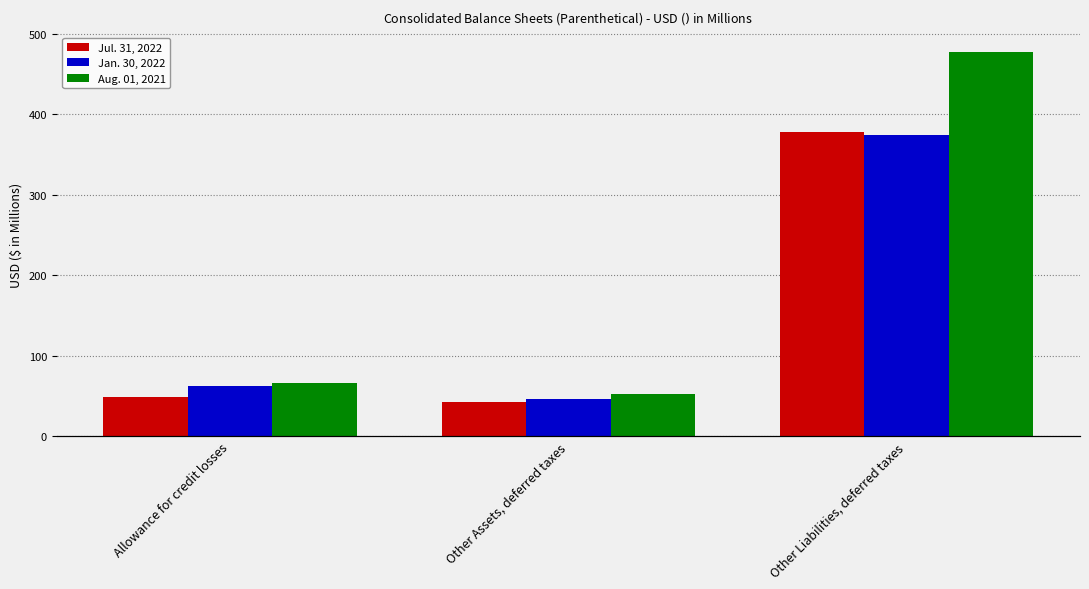

What is the average value of the Jan. 30, 2022 series?

160.6